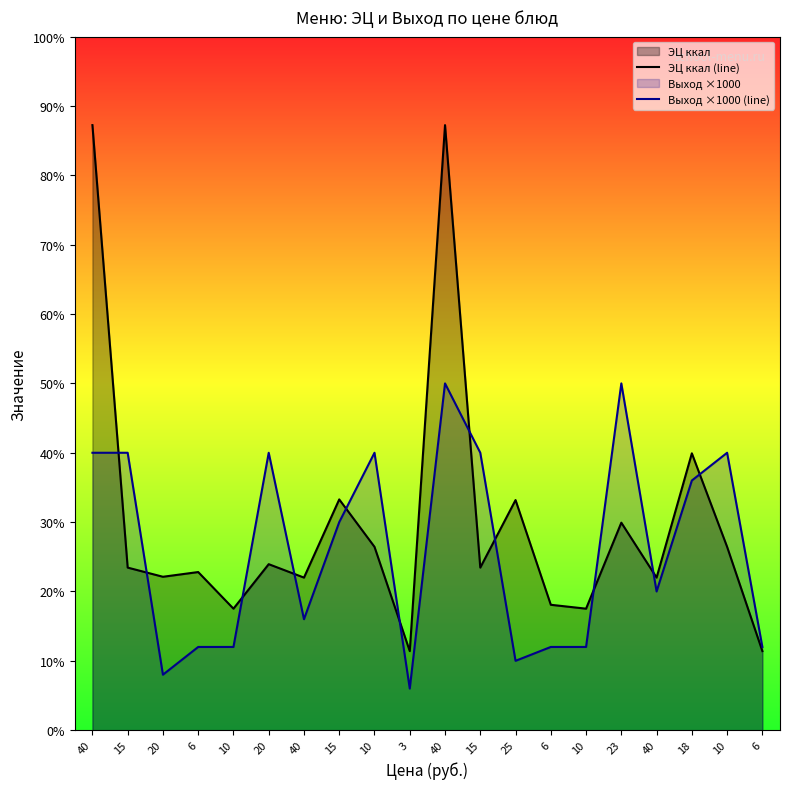

The value of ЭЦ ккал (line) at 20 is 24.7. True or false?

False